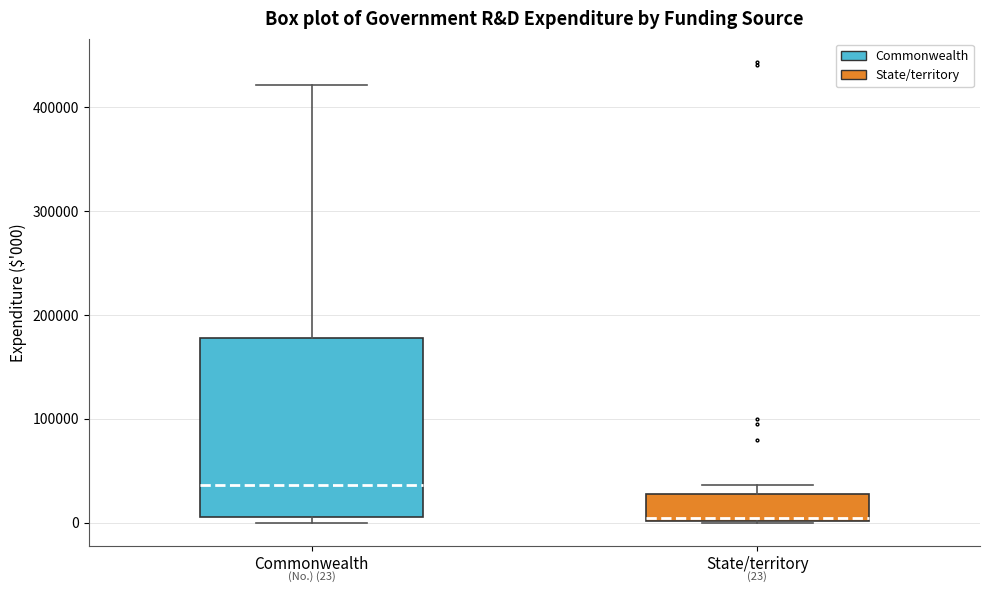

Comparing the boxes themselves (not the whiskers), which one is the tallest?

Commonwealth